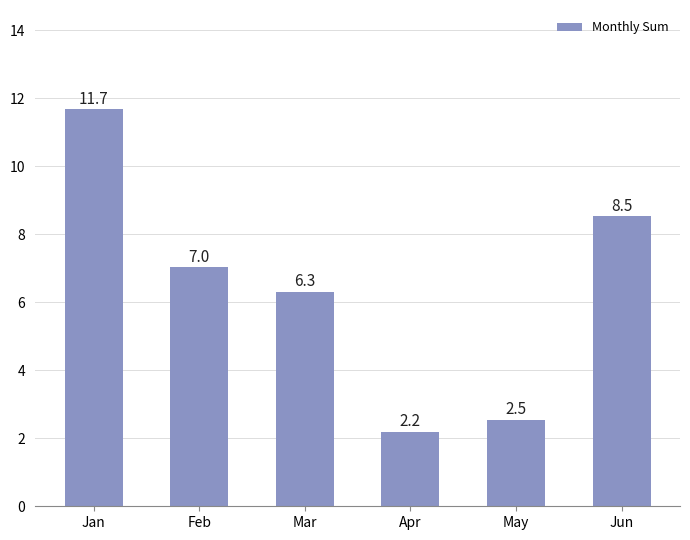

What is the sum of the values at May and Jun?

11.1